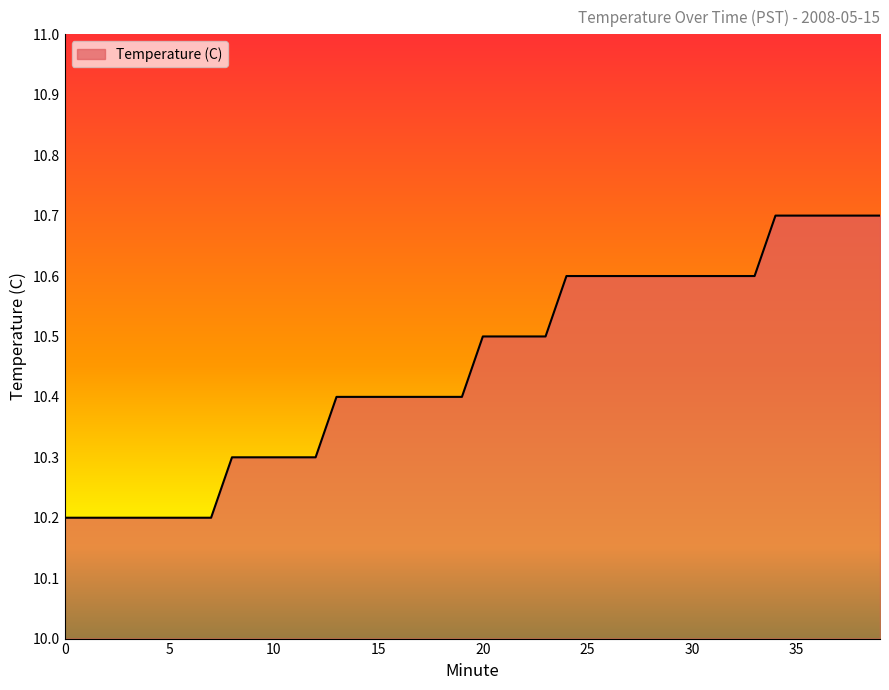

What is the smallest value displayed?

10.2